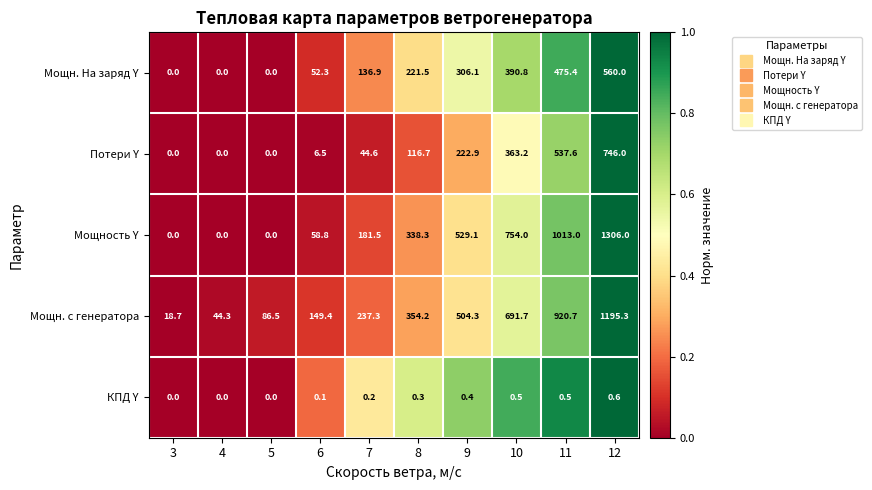

Which category has the highest value across all series?

12